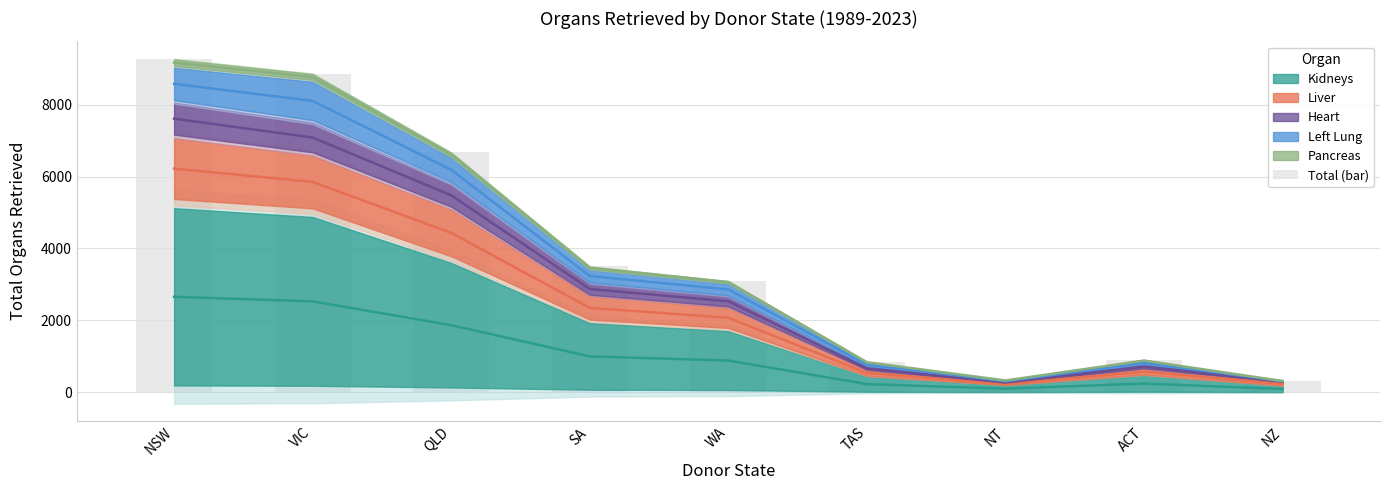

What is the sum of the values at ACT and QLD?

7569